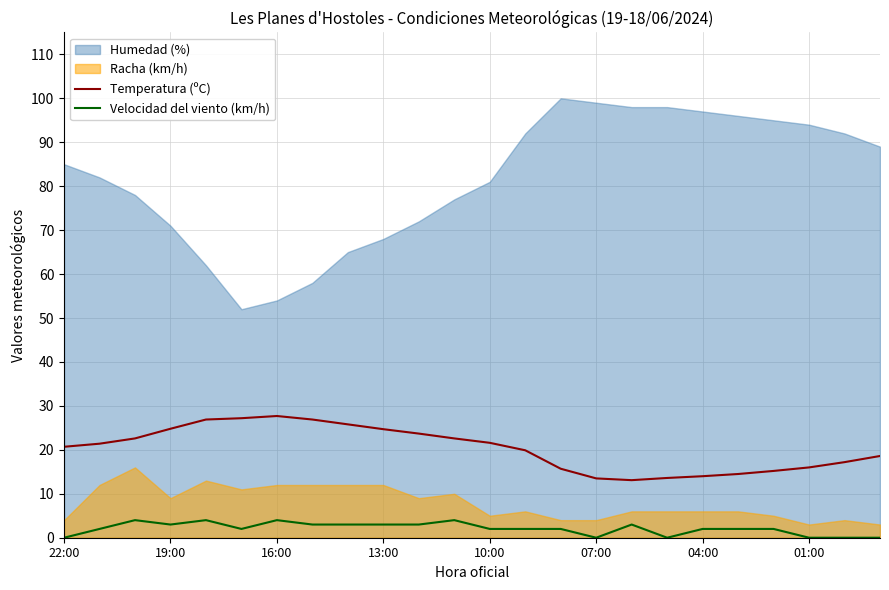

Is the value of Temperatura (ºC) at 11 greater than the value of Velocidad del viento (km/h) at 20?

Yes